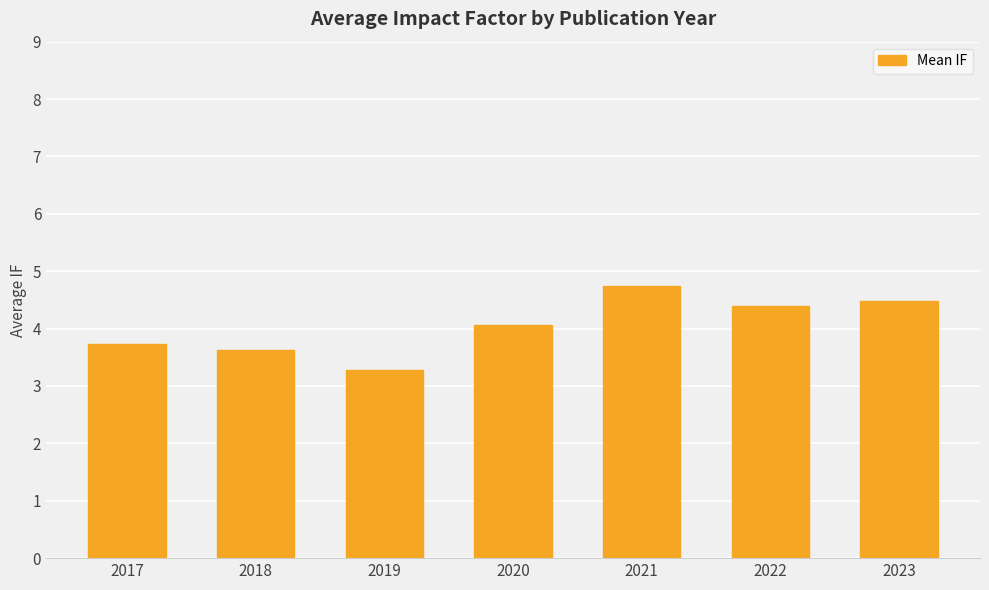

List the labels in order of value, largest first.

2021, 2023, 2022, 2020, 2017, 2018, 2019